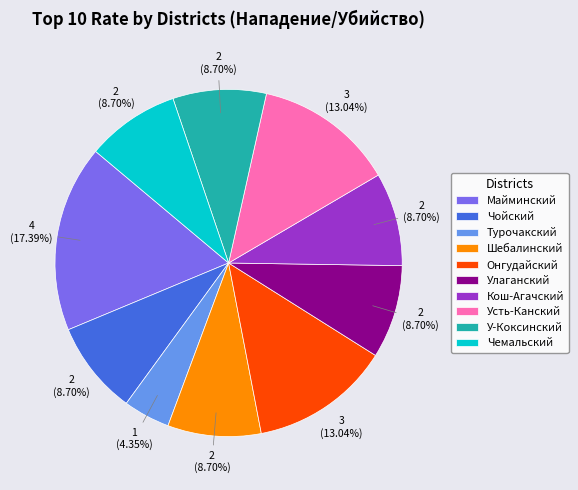

What is the smallest slice in the pie chart?

Турочакский